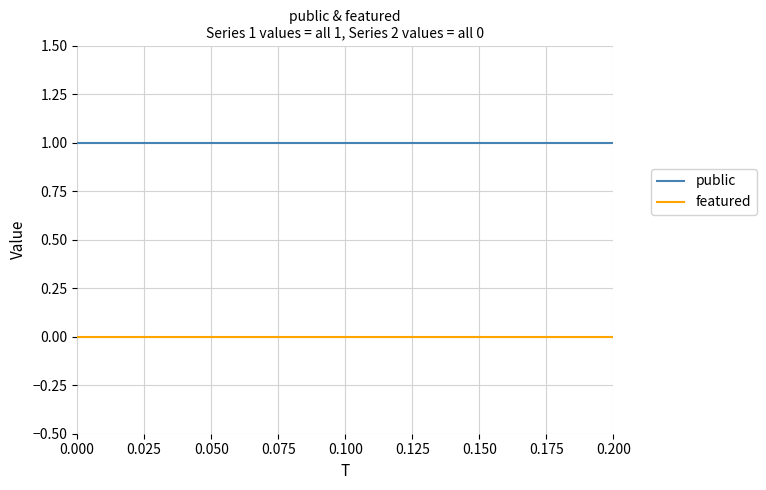

True or false: featured and public intersect in this chart.

False